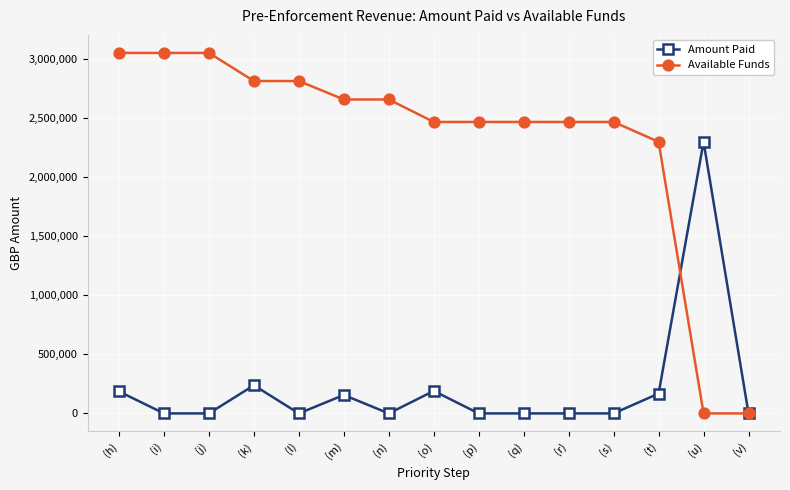

Read the Available Funds value at (i).

3050443.5